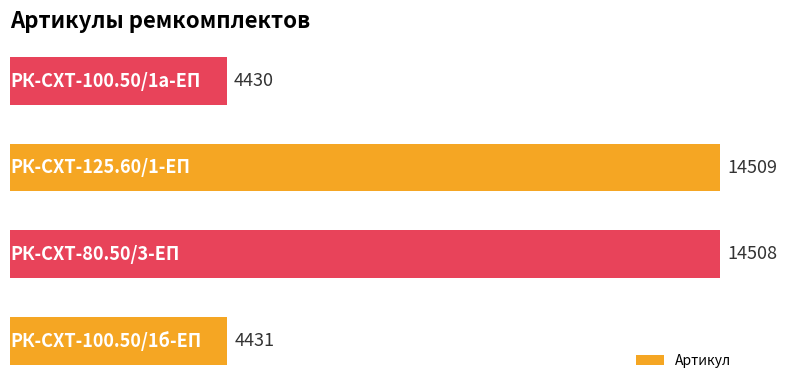

What is the smallest value displayed?

4430